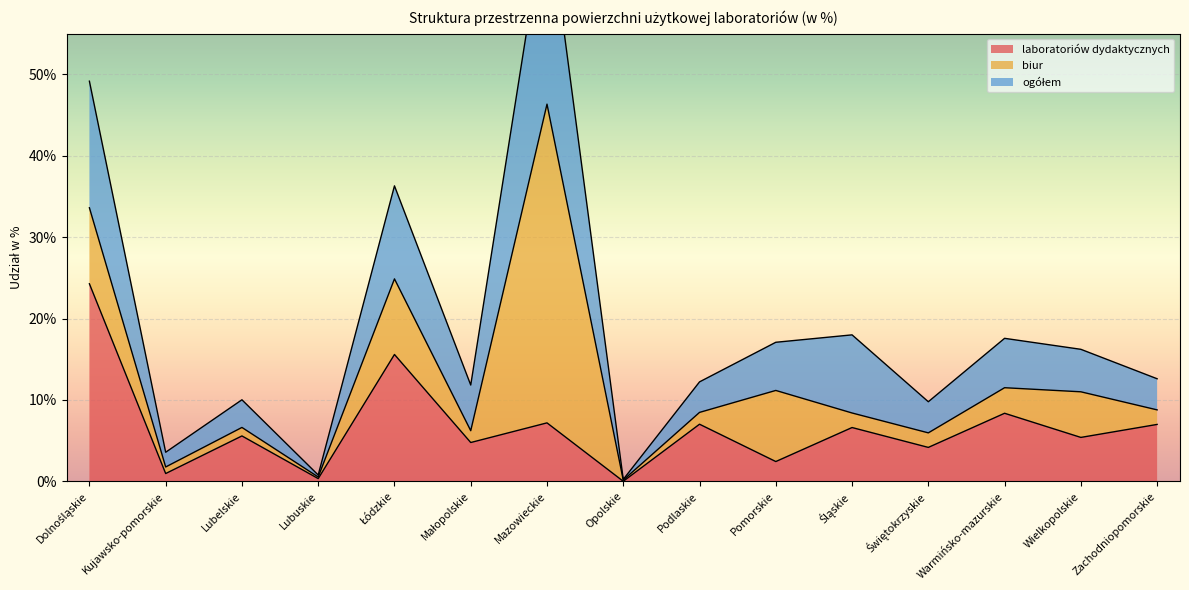

In ogółem, how many points are higher than both neighbors (excluding endpoints)?

5